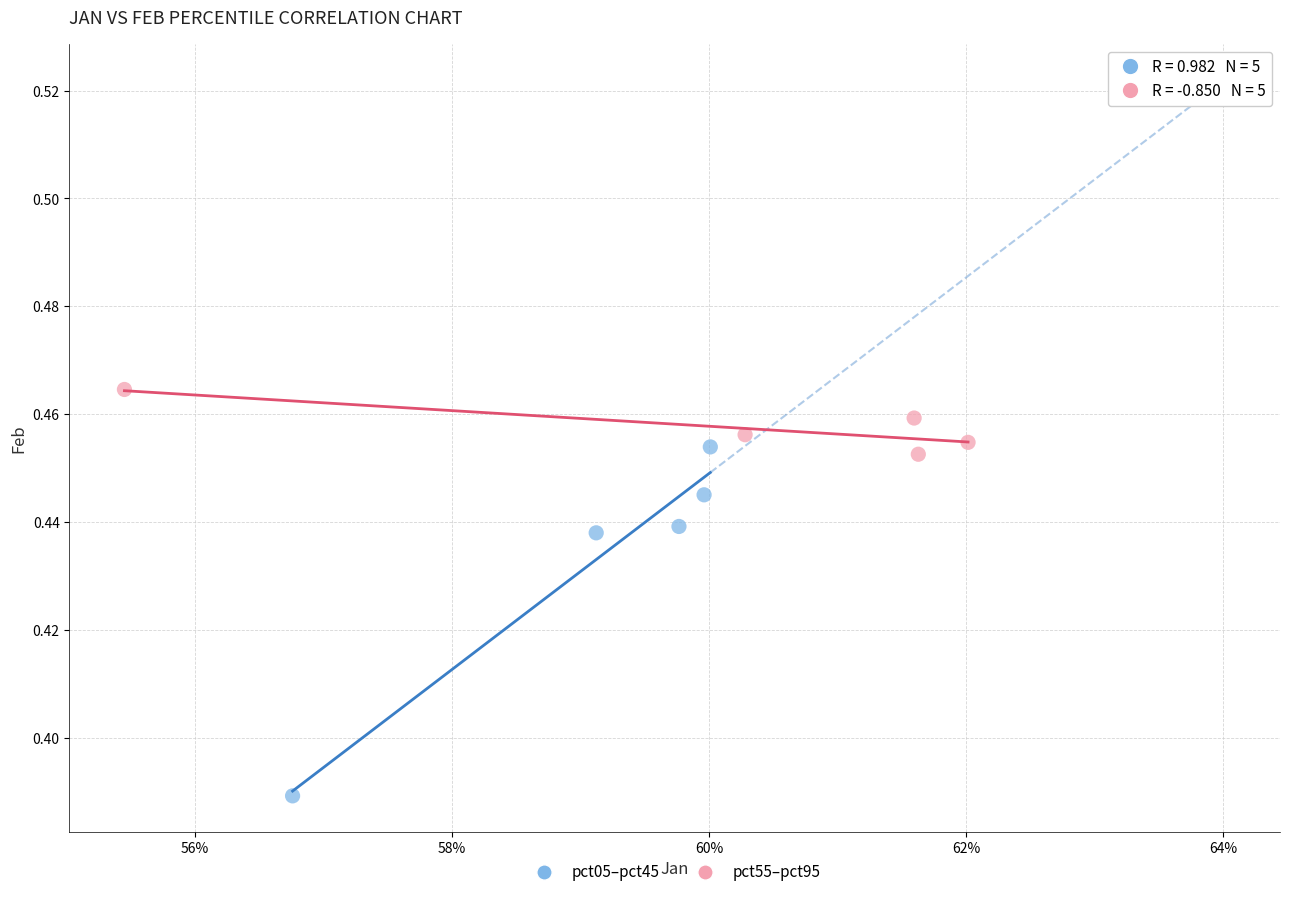

Which series reaches the maximum Y coordinate?

pct55–pct95